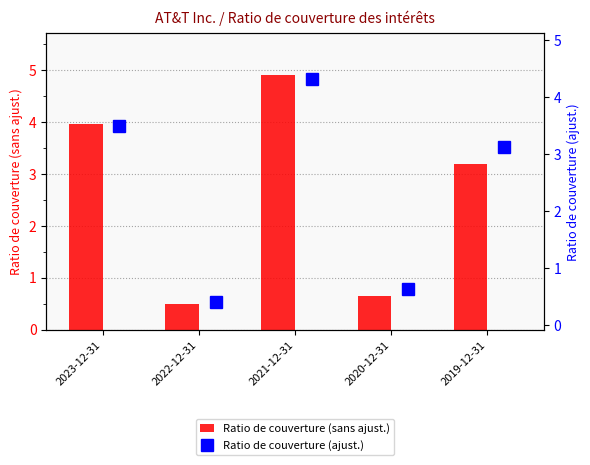

Where does the Ratio de couverture (sans ajust.) series first go above 3?

2023-12-31